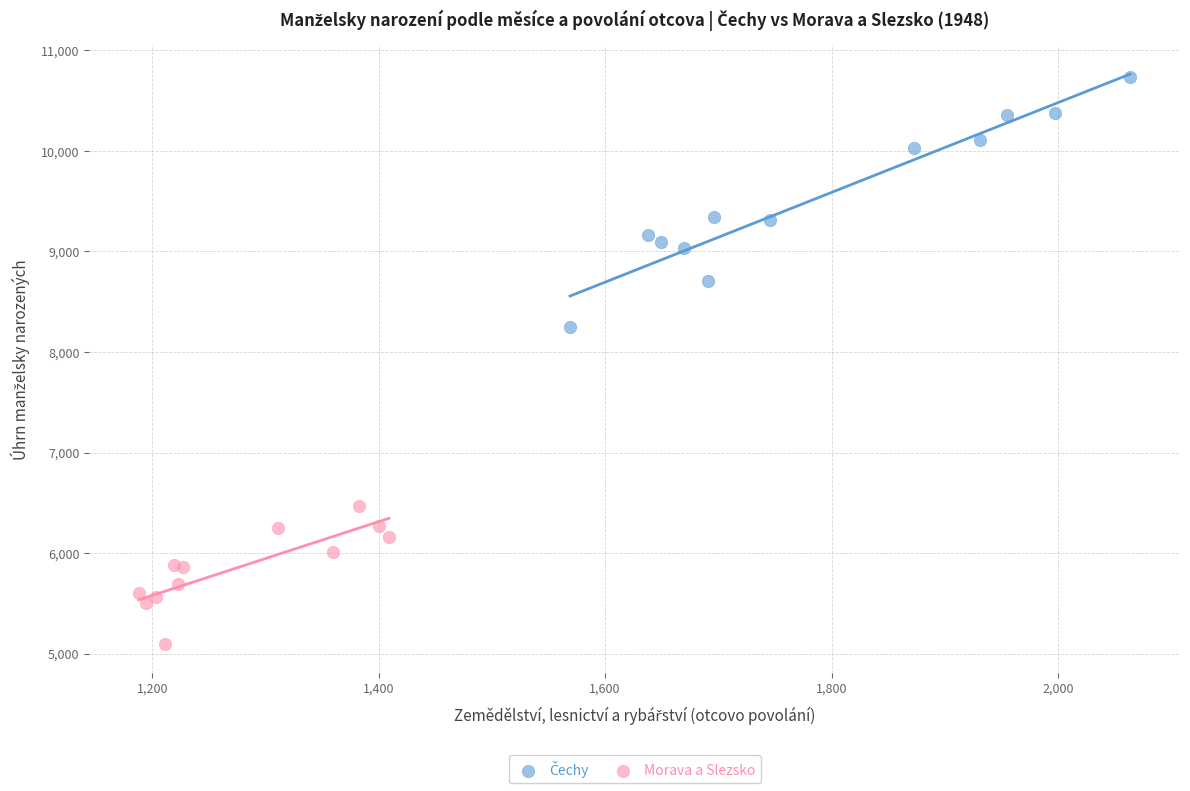

Which series reaches the minimum Y coordinate?

Morava a Slezsko